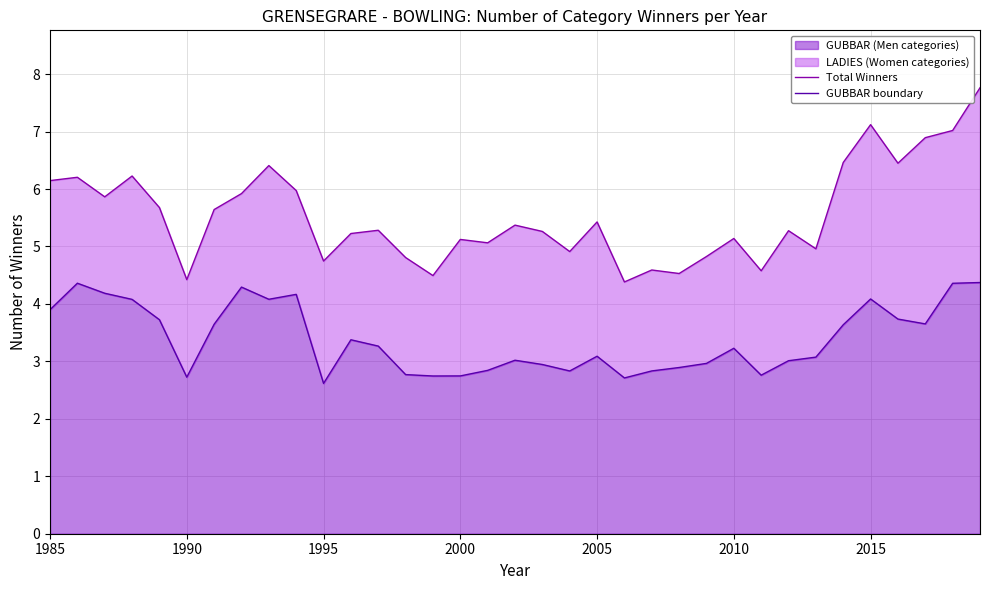

The GUBBAR (Men categories) series shows 3.9 at 1985. True or false?

True